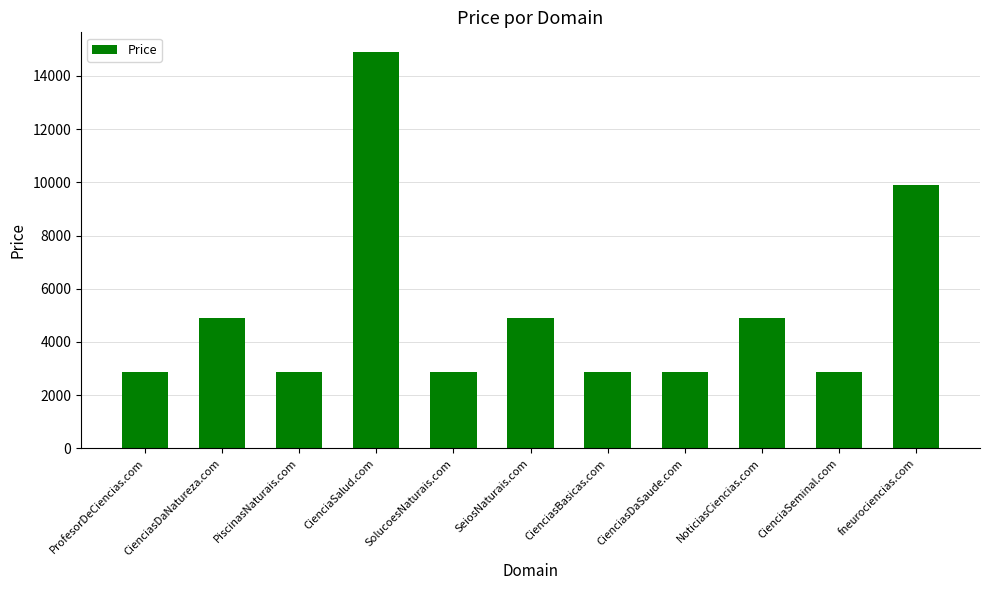

What is the sum of all values?

56768